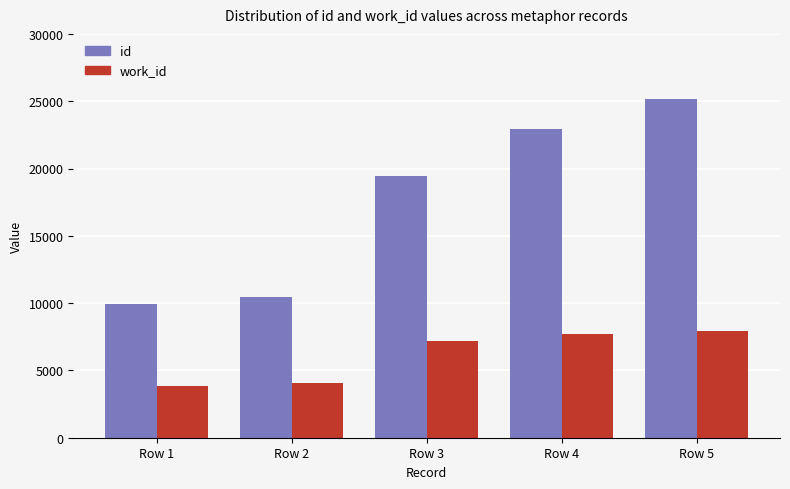

True or false: work_id has a value of 4035 at Row 2.

True